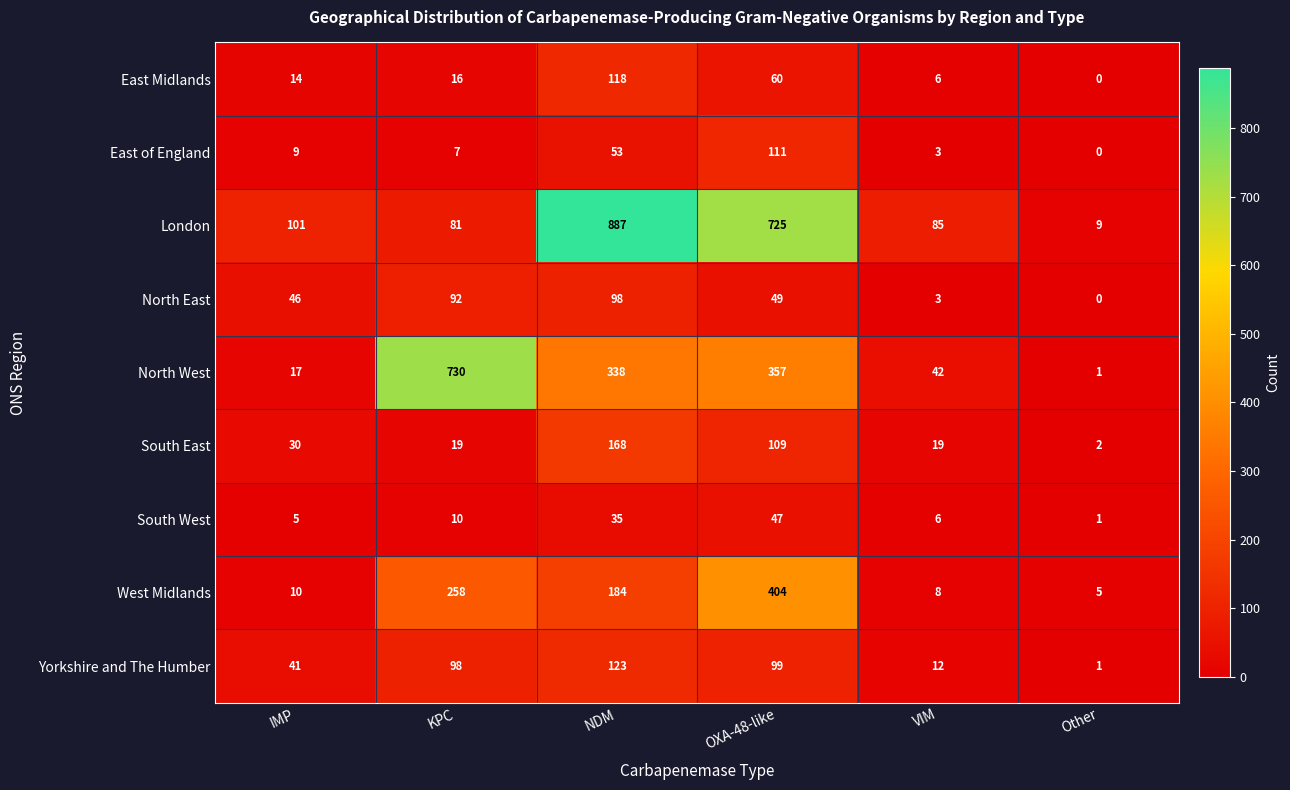

Which series has the largest total across all categories?

London